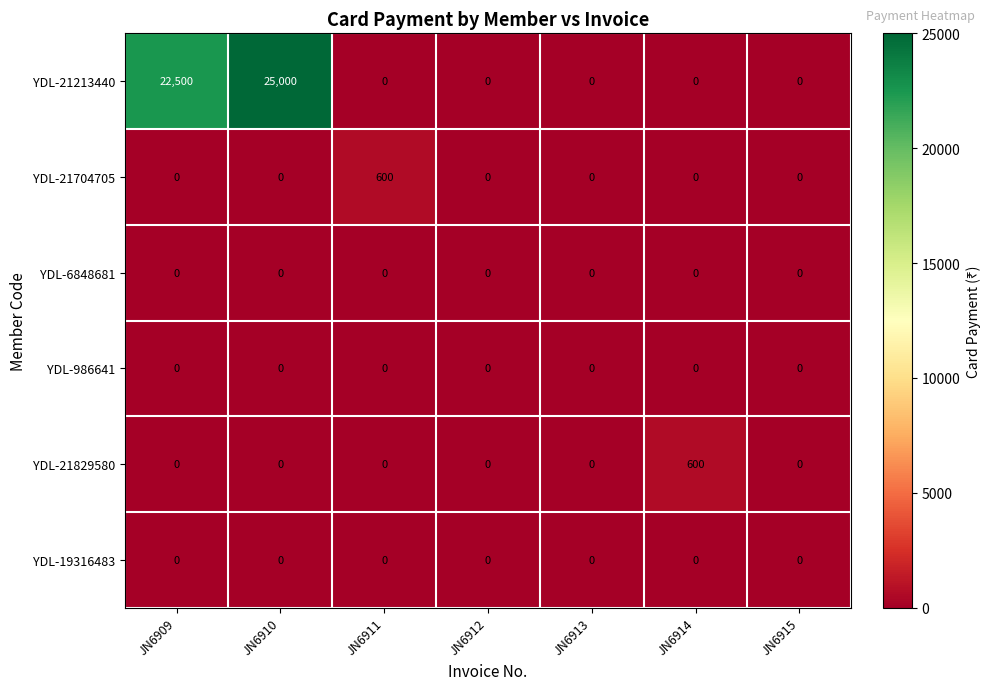

Which series has the largest range (max minus min)?

YDL-21213440